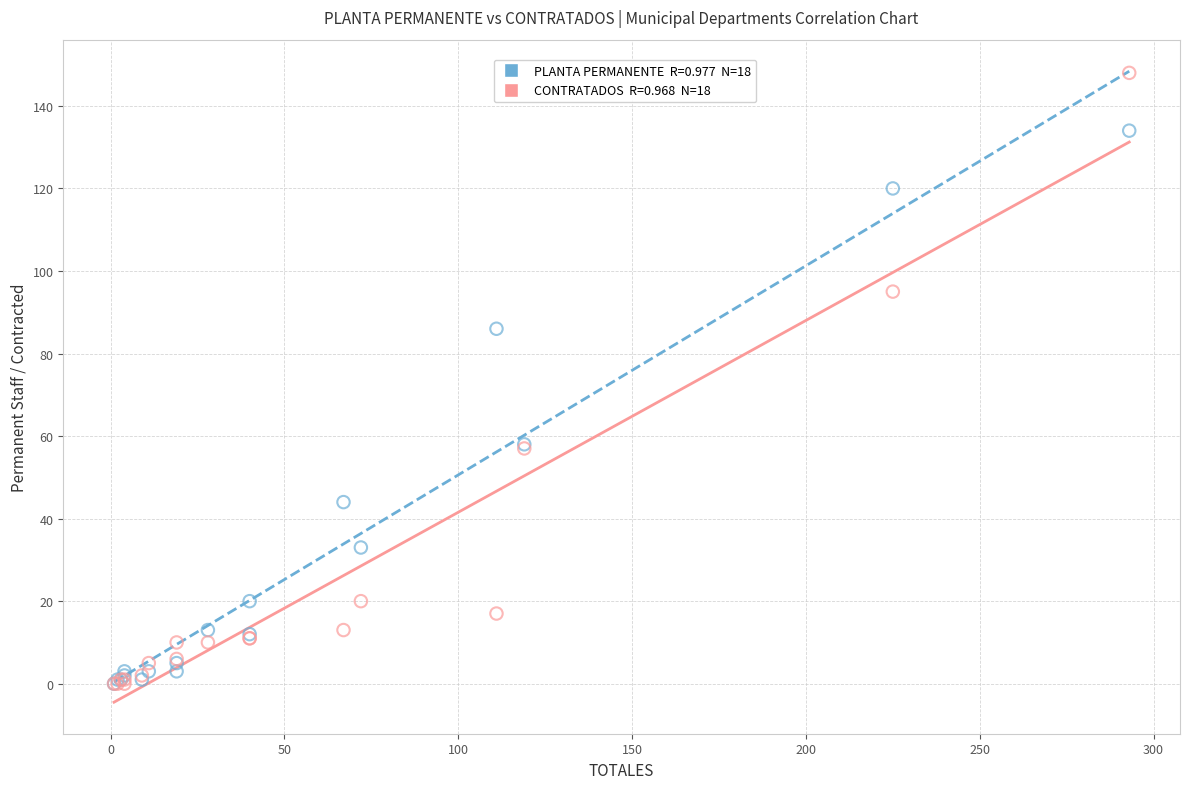

Across all series, what Y value is closest to 74?

86